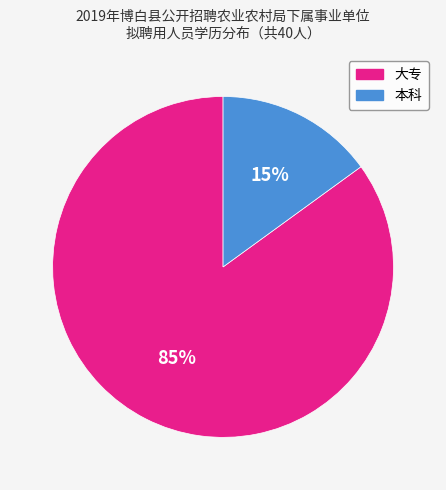

To the nearest percent, what portion does 本科 represent?

15%